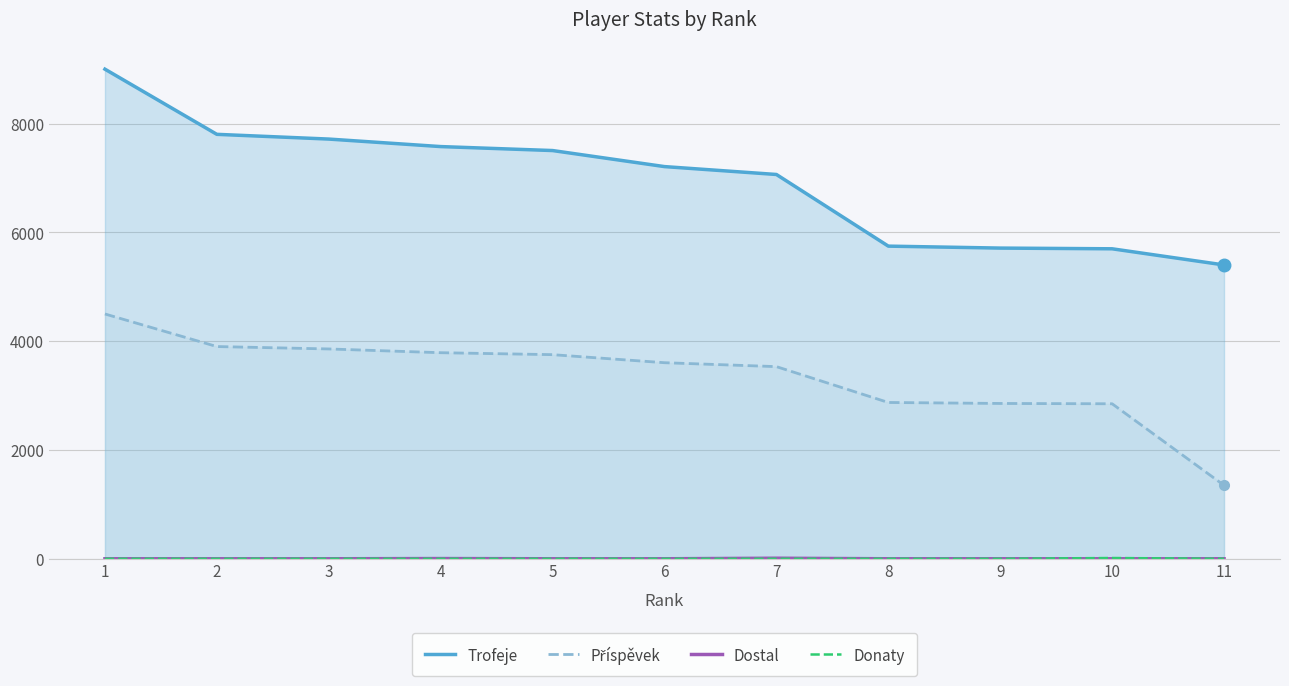

What is the sum of all Donaty values?

14